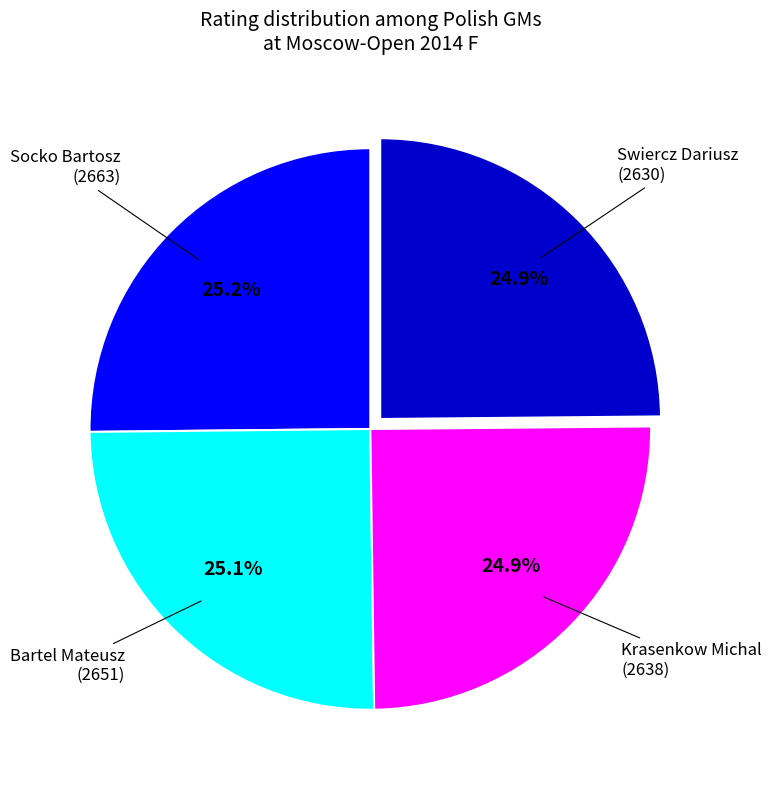

Is there any slice that represents more than half of the pie?

No